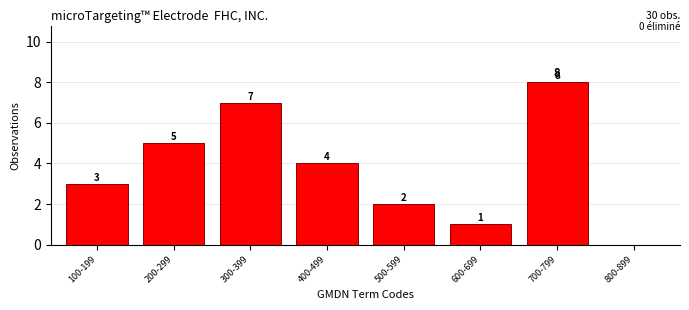

Reading left to right, extract all data points from this chart.

100-199=3	200-299=5	300-399=7	400-499=4	500-599=2	600-699=1	700-799=8	800-899=0